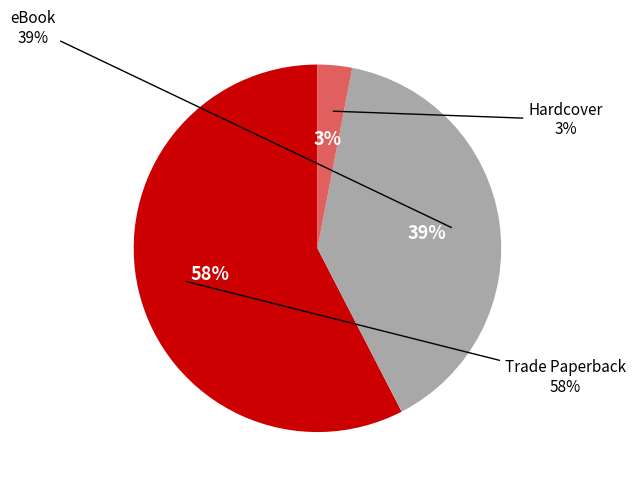

The Hardcover slice represents 3% of the pie. True or false?

True